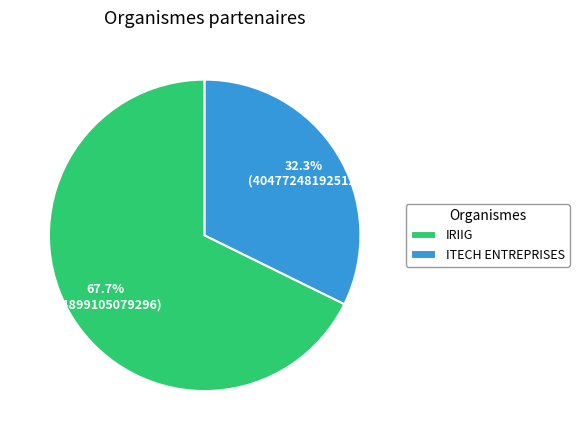

Between ITECH ENTREPRISES and IRIIG, which is larger?

IRIIG